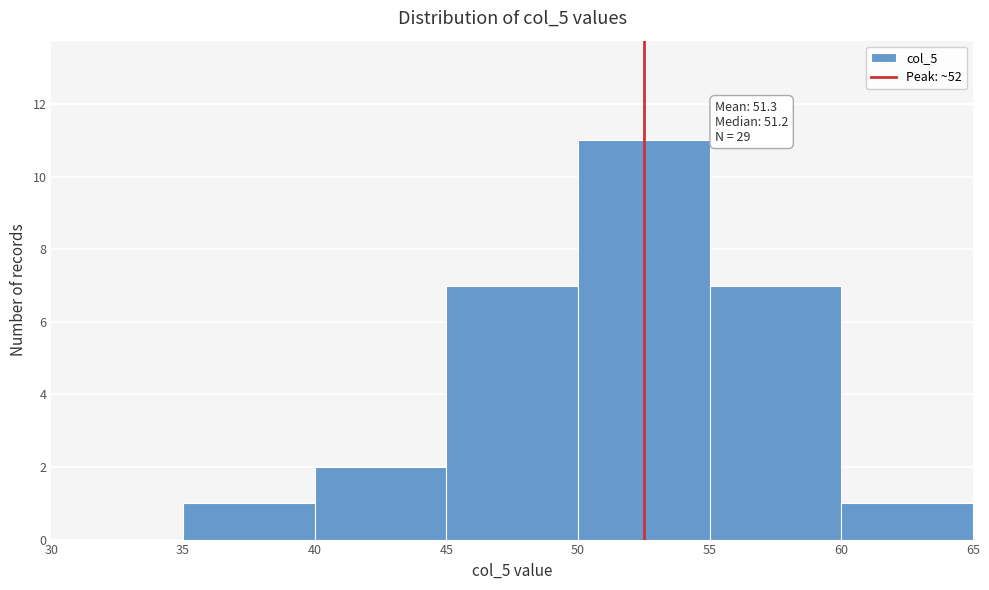

Over which range of the x-axis is the bar tallest?

50 to 55